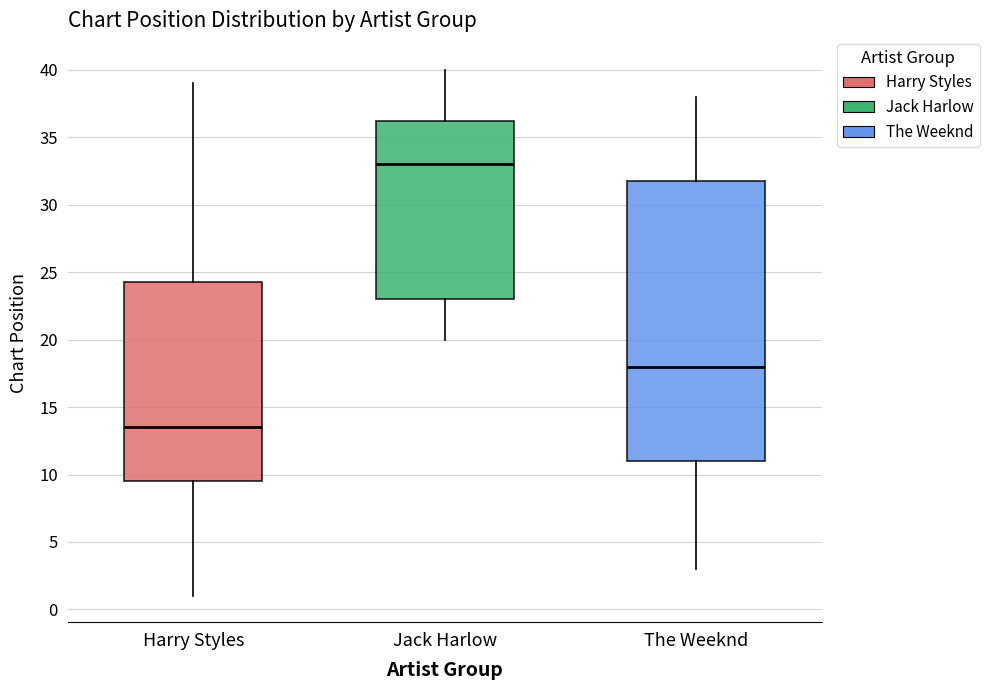

Reading left to right, read every box against the y-axis: the position of its median line, the range the box covers, and the ends of its whiskers. The values are not printed on the chart, so give them approximately, as read against the axis.

Harry Styles: median 13.5, box 9.5 to 24.5, whiskers 1.0 to 39.0
Jack Harlow: median 33.0, box 23.0 to 36.5, whiskers 20.0 to 40.0
The Weeknd: median 18.0, box 11.0 to 32.0, whiskers 3.0 to 38.0